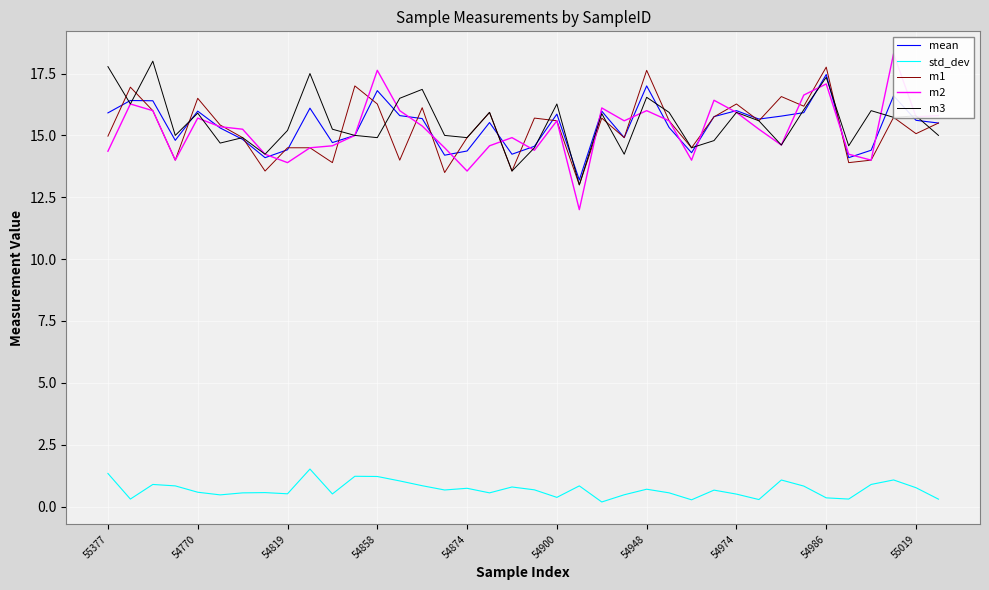

What is the difference between the maximum and second lowest values in the m3 series?

4.4